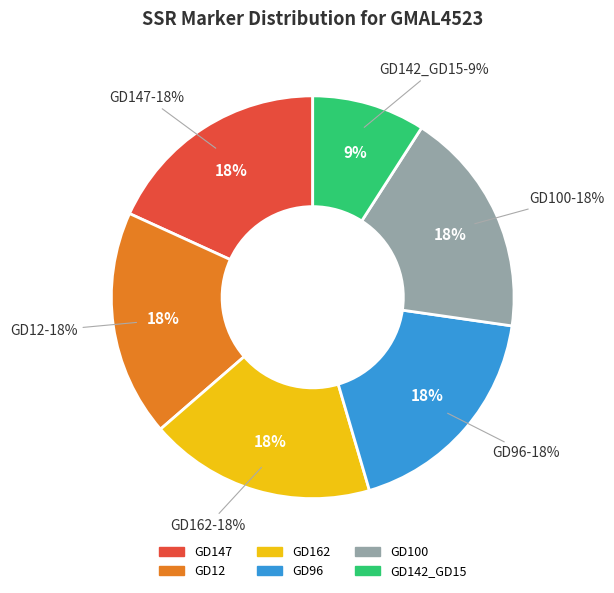

Is the sum of GD162 and GD100 greater than half?

No